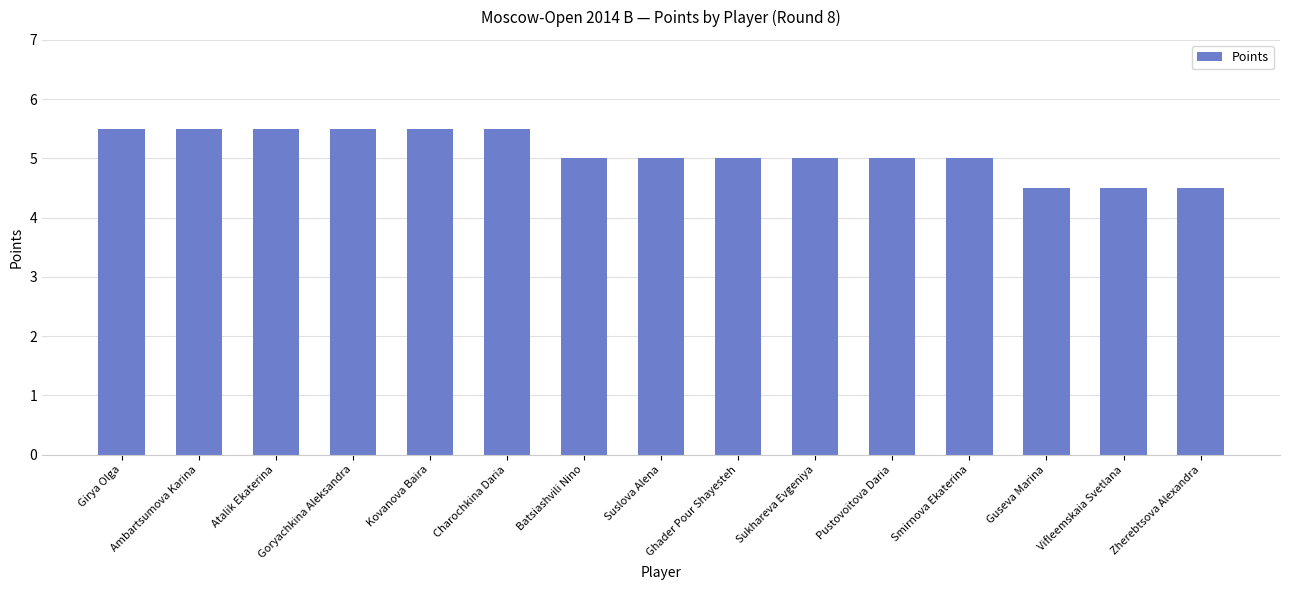

Approximately how many times larger is the value at Smirnova Ekaterina compared to Sukhareva Evgeniya?

1.0